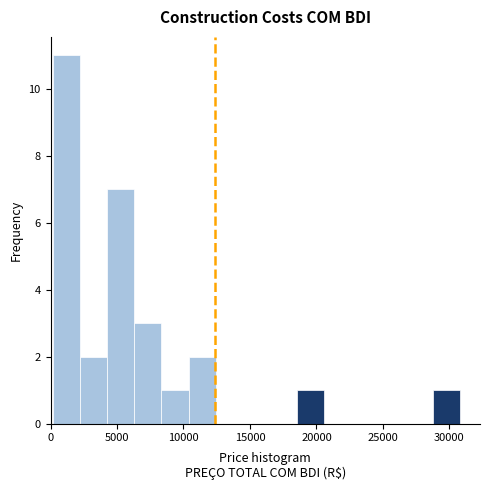

Reading left to right, list every bar in this chart as the range it spans on the x-axis followed by its height. Neither the bar edges nor the heights are printed on the chart, so give them approximately, as read against the axes.

0 to 2000: 11
2000 to 4500: 2
4500 to 6500: 7
6500 to 8500: 3
8500 to 10500: 1
10500 to 12500: 2
12500 to 14500: 0
14500 to 16500: 0
16500 to 18500: 0
18500 to 20500: 1
20500 to 22500: 0
22500 to 24500: 0
24500 to 26500: 0
26500 to 28500: 0
28500 to 31000: 1